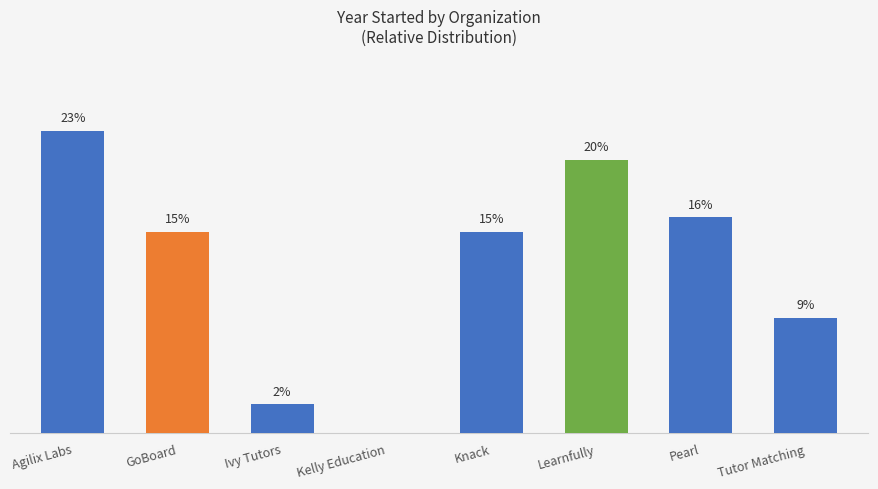

What is the approximate value at Tutor Matching?

8.6